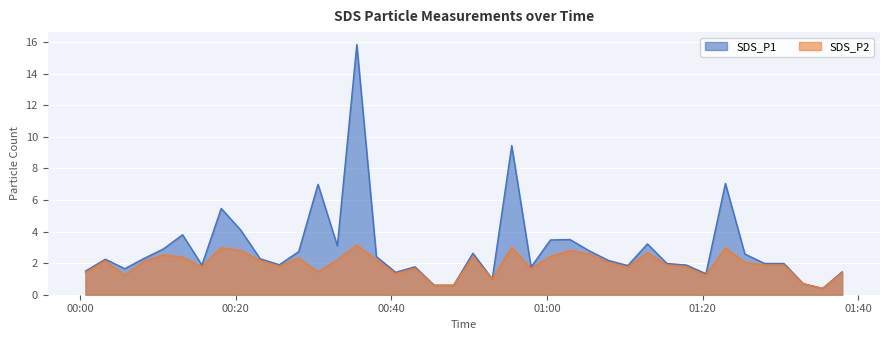

Rank the series at 2023/02/15 00:10:43 from highest to lowest value.

SDS_P1, SDS_P2